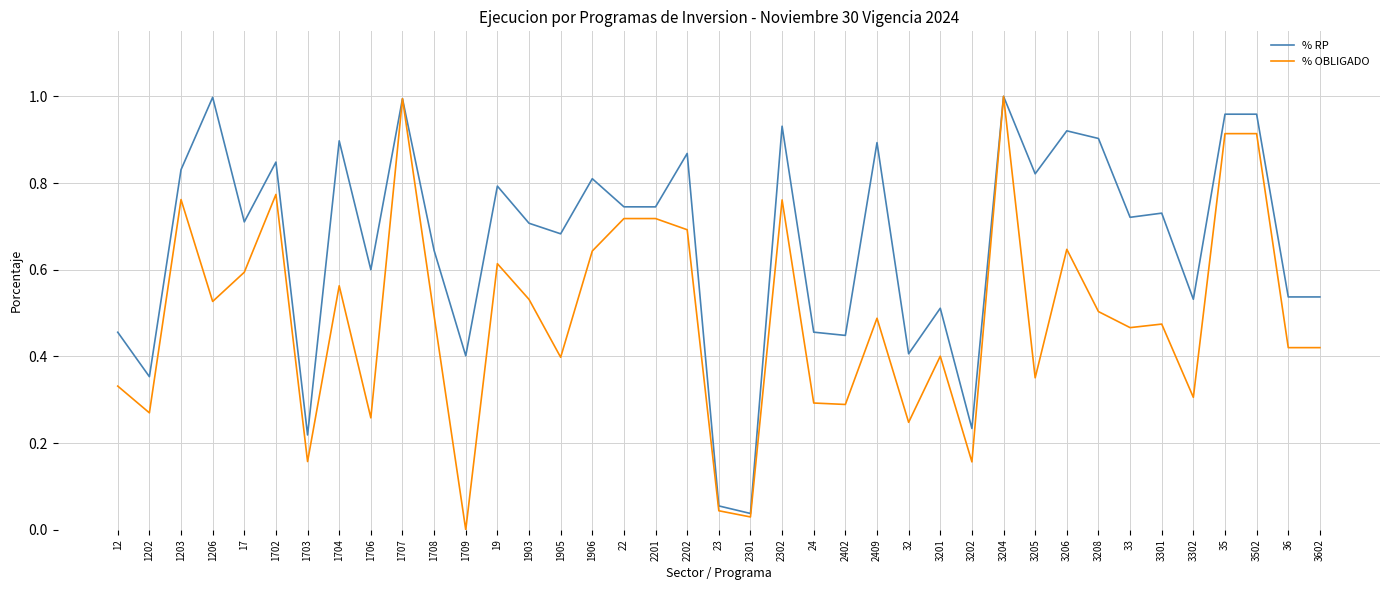

At which category does the chart reach its minimum across all series?

1709